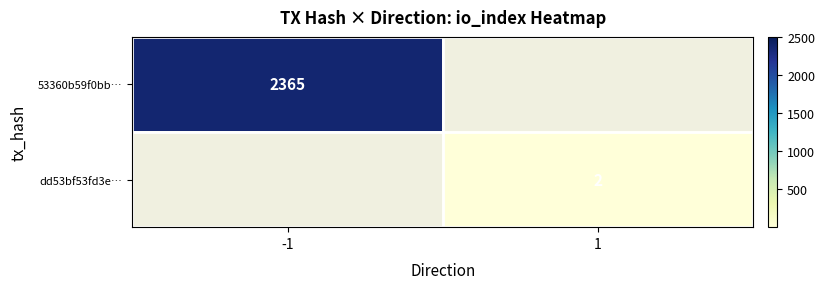

True or false: dd53bf53fd3e… has a value of 1 at 1.

False